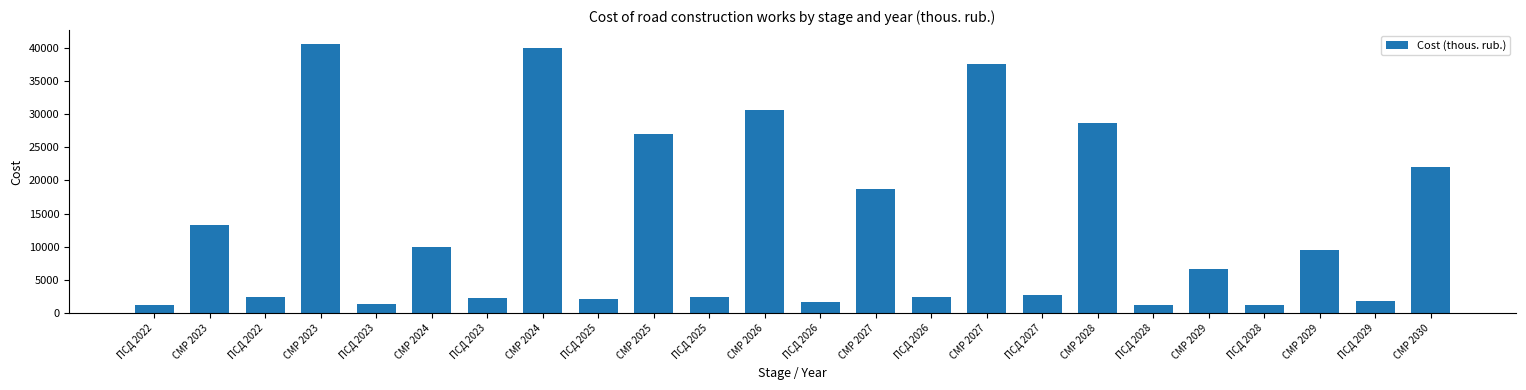

Count the number of categories in the chart.

24